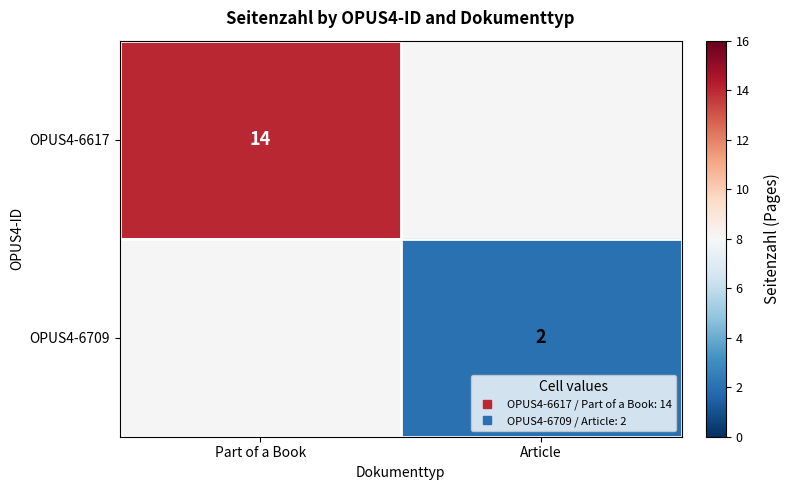

What value does the OPUS4-6617 series have at Part of a Book?

14